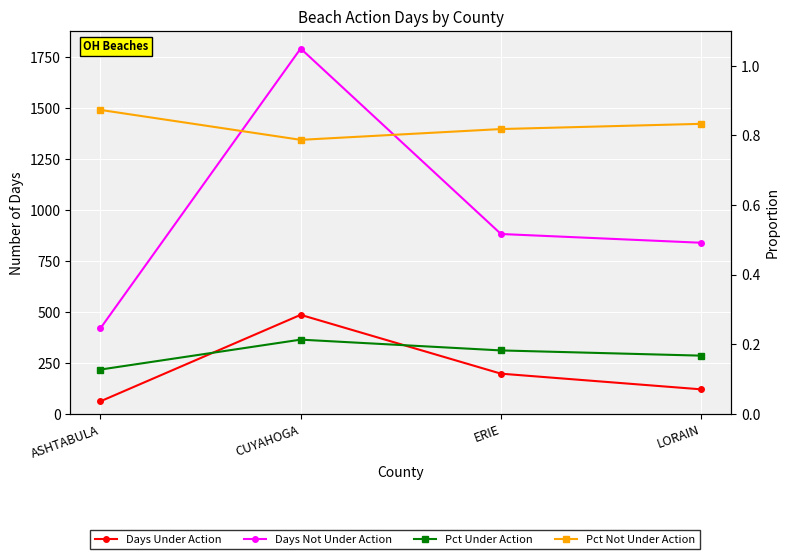

True or false: Pct Under Action and Pct Not Under Action intersect in this chart.

False